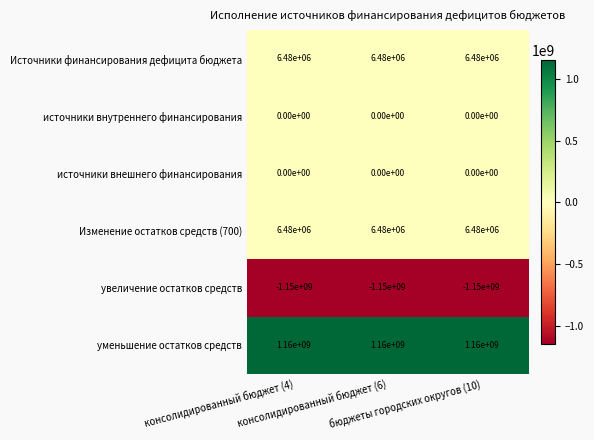

What is the difference between the highest and lowest values at консолидированный бюджет (4)?

2310000000